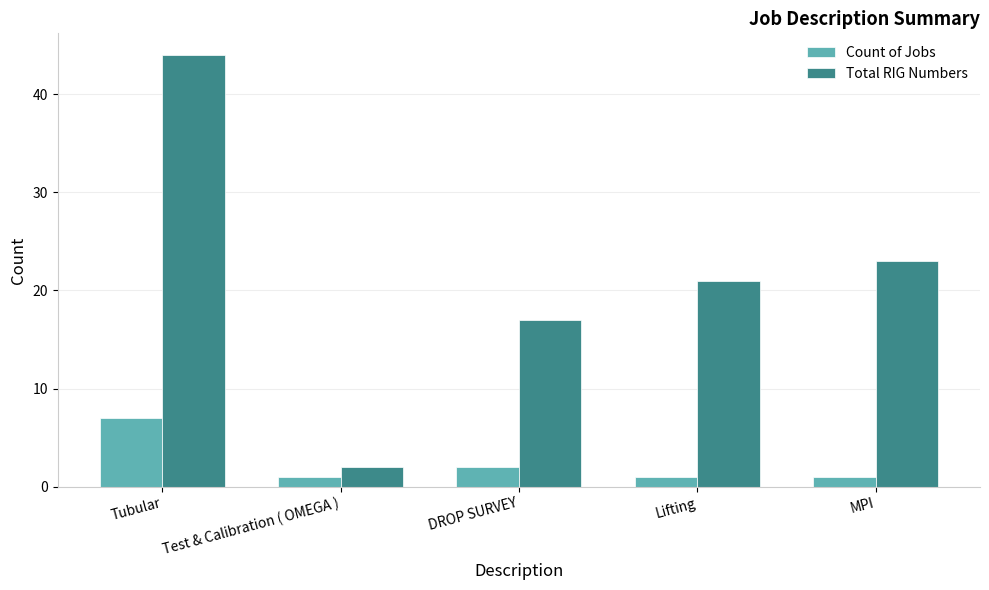

Rank the series by their maximum value, from highest to lowest.

Total RIG Numbers, Count of Jobs